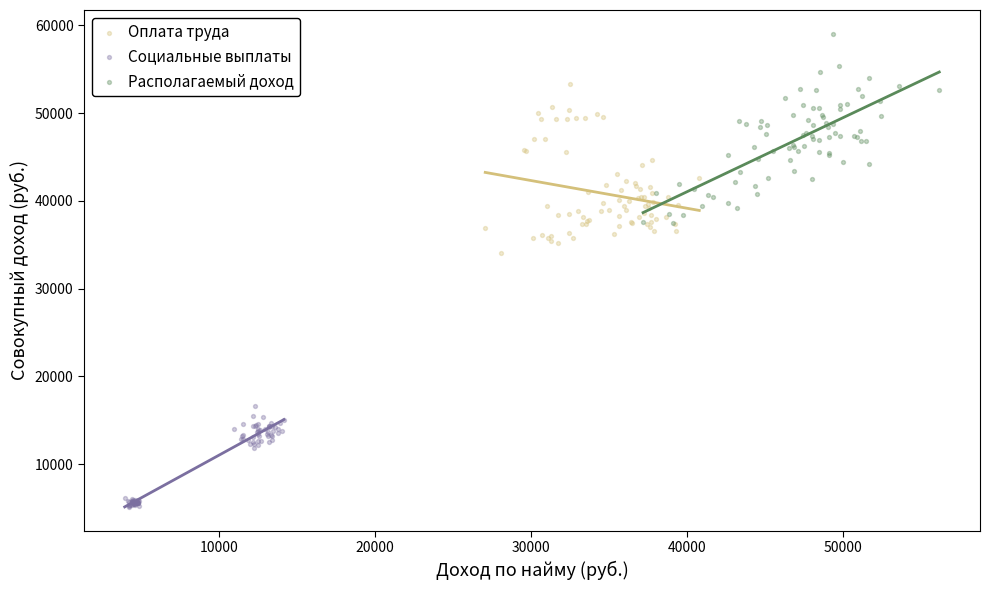

Which series contains the highest Y value?

Располагаемый доход